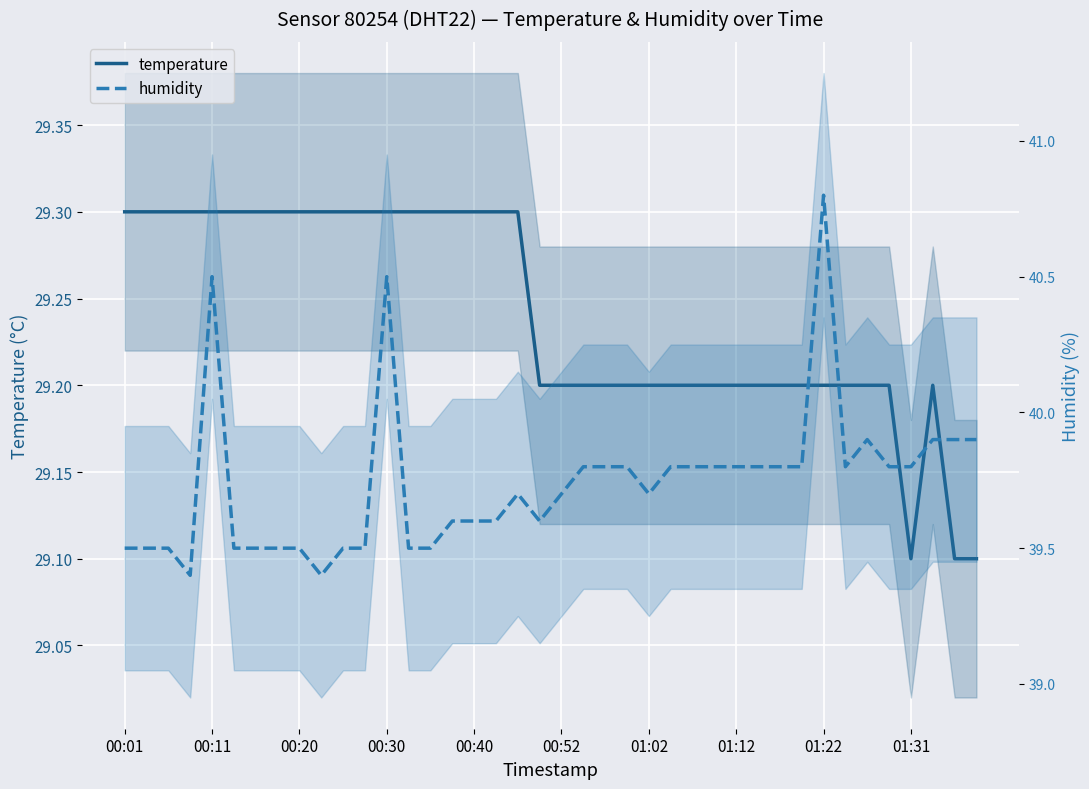

What is the label of the 10th point from the left?

01:31